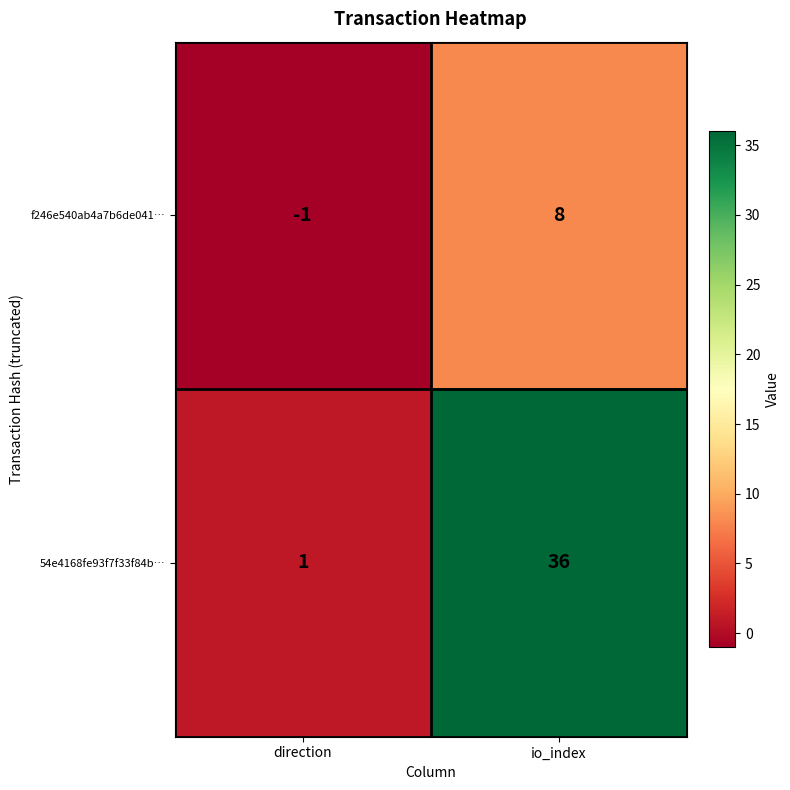

Reading left to right, list all the values displayed in this chart.

f246e540ab4a7b6de041…: direction=-1	io_index=8
54e4168fe93f7f33f84b…: direction=1	io_index=36